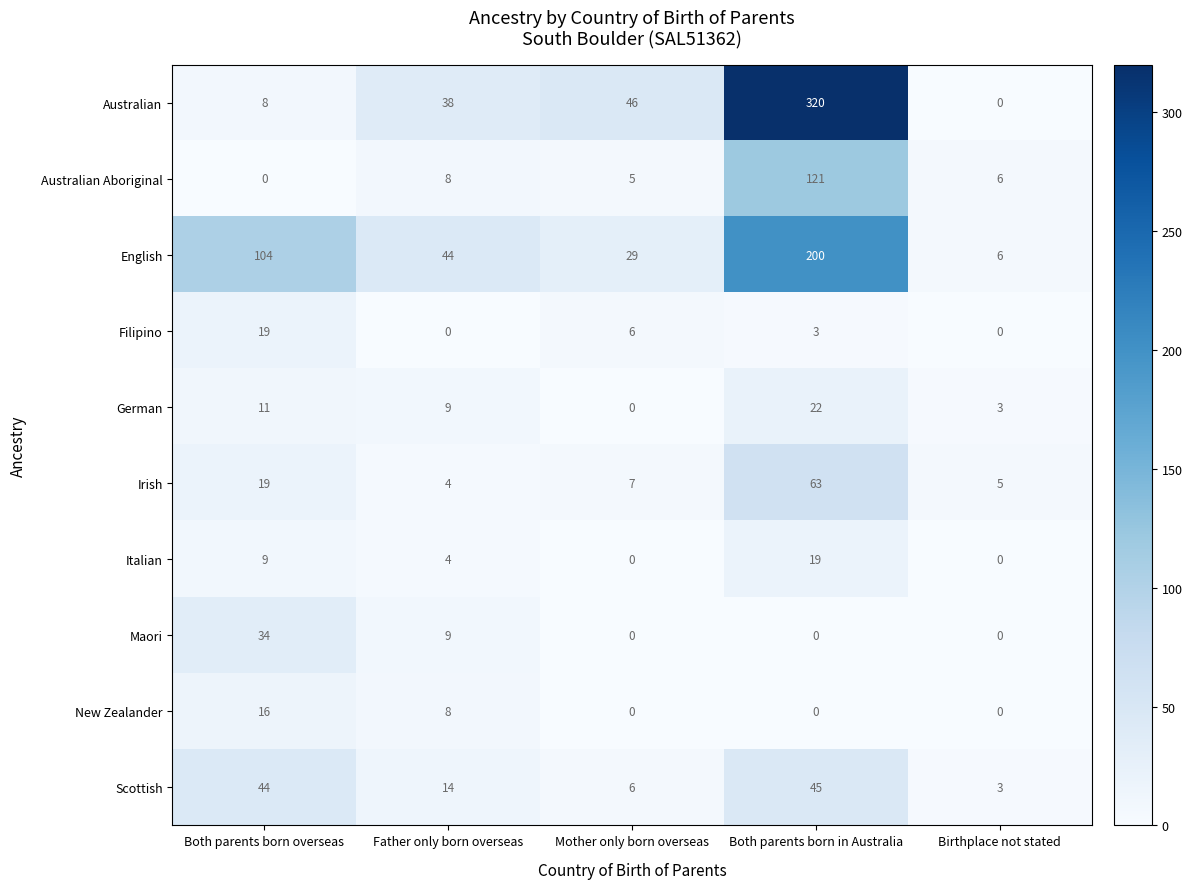

Which series has the largest range (max minus min)?

Australian